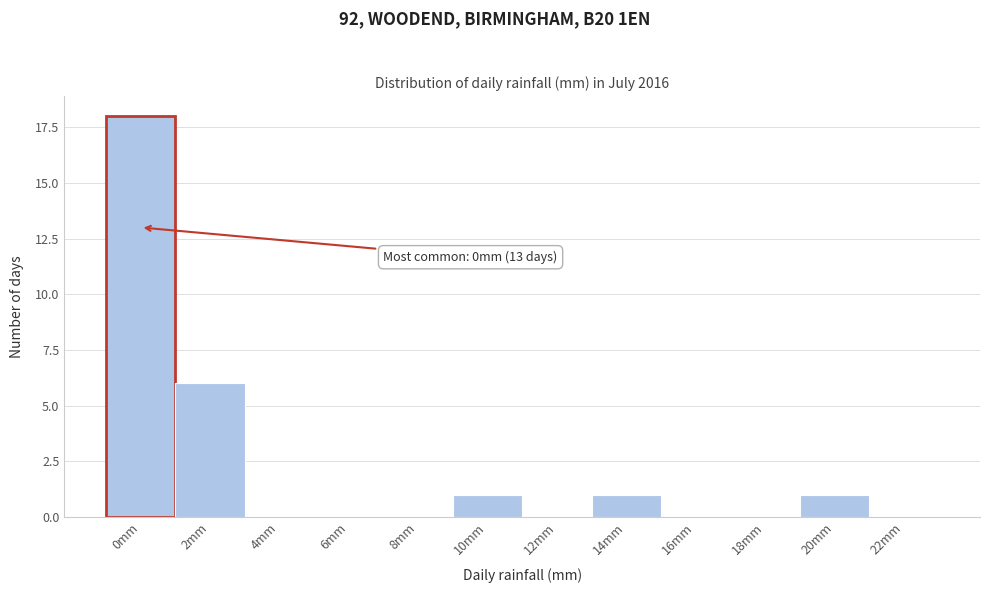

Where is the data nearest to the value 9?

2mm